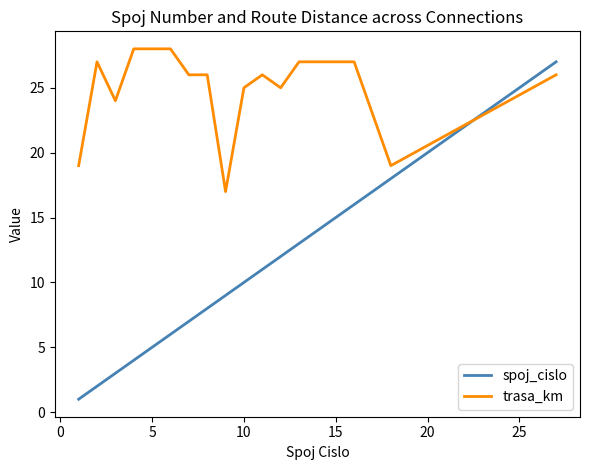

Which series has the widest spread of values?

spoj_cislo